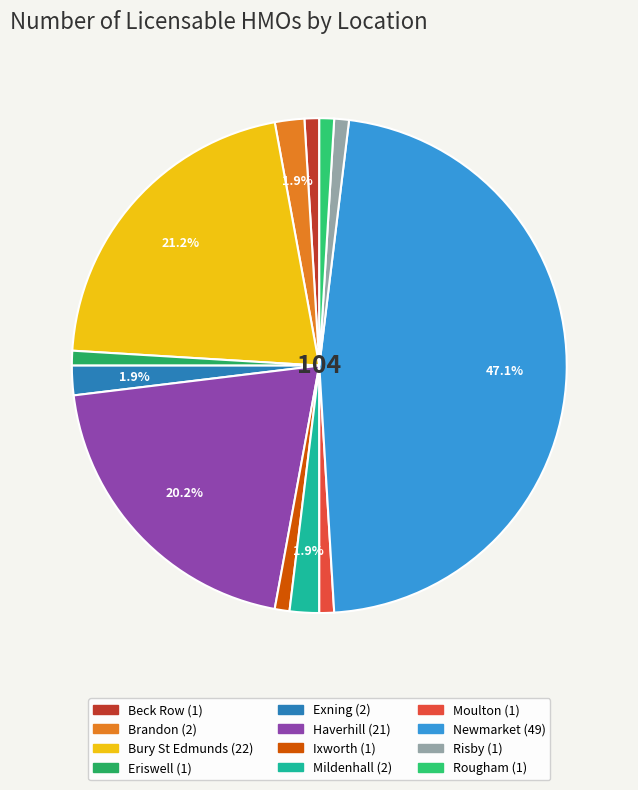

To the nearest percent, what portion does Exning represent?

2%